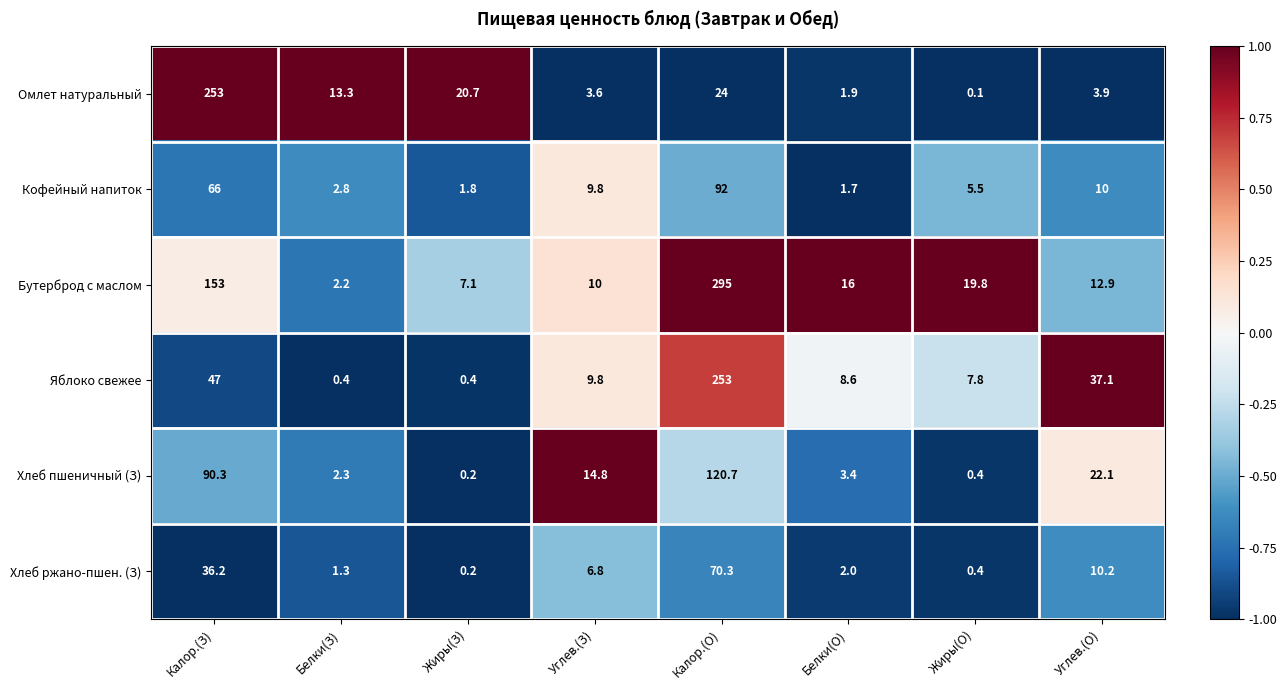

At which label is Омлет натуральный closest to 126?

Калор.(О)